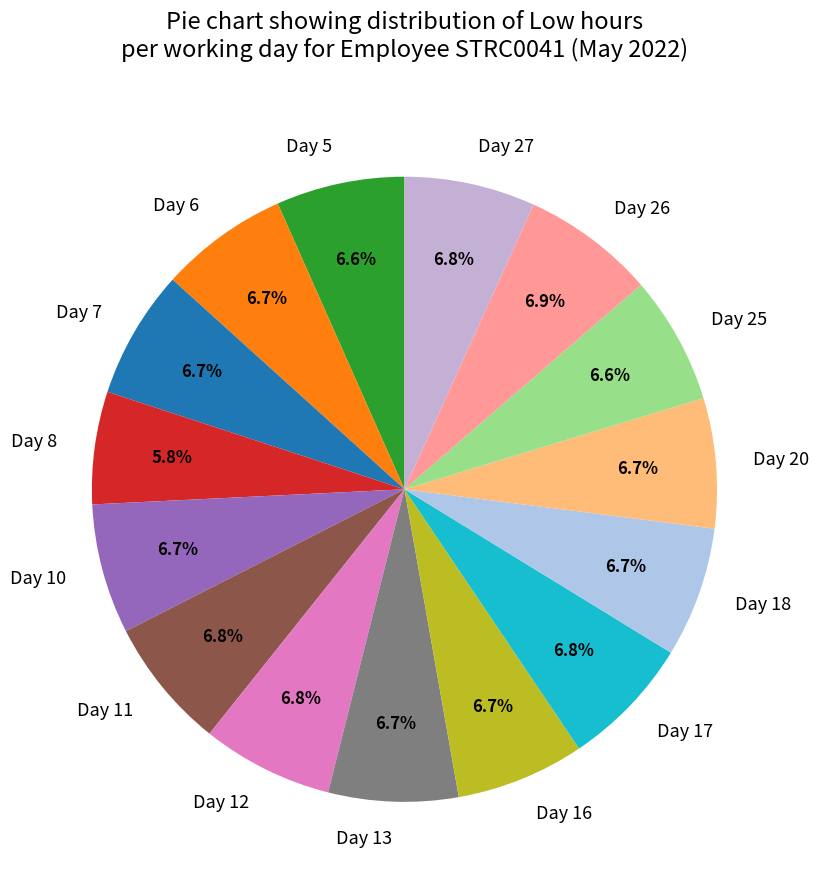

True or false: Day 20 accounts for 7% of the total.

True